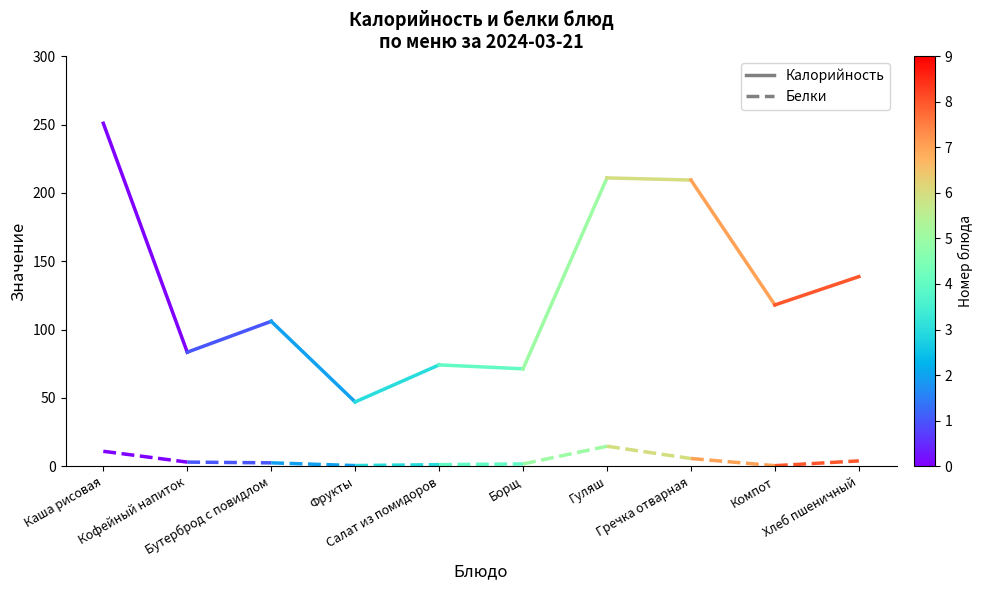

Which category has the highest value in the Калорийность series?

Каша рисовая